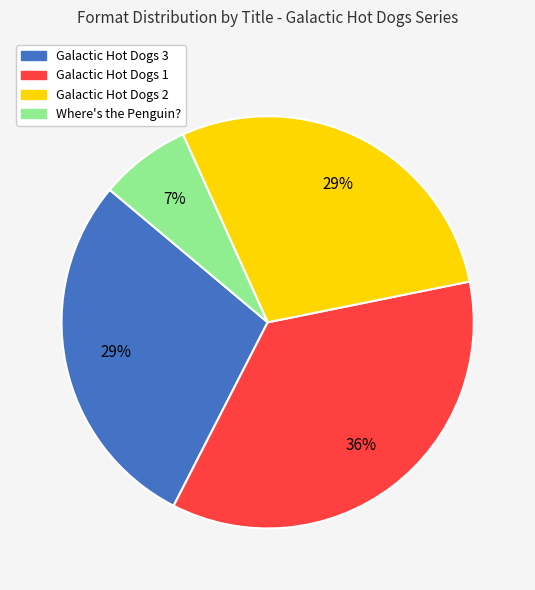

Combined, do Galactic Hot Dogs 3 and Galactic Hot Dogs 1 account for over 50%?

Yes